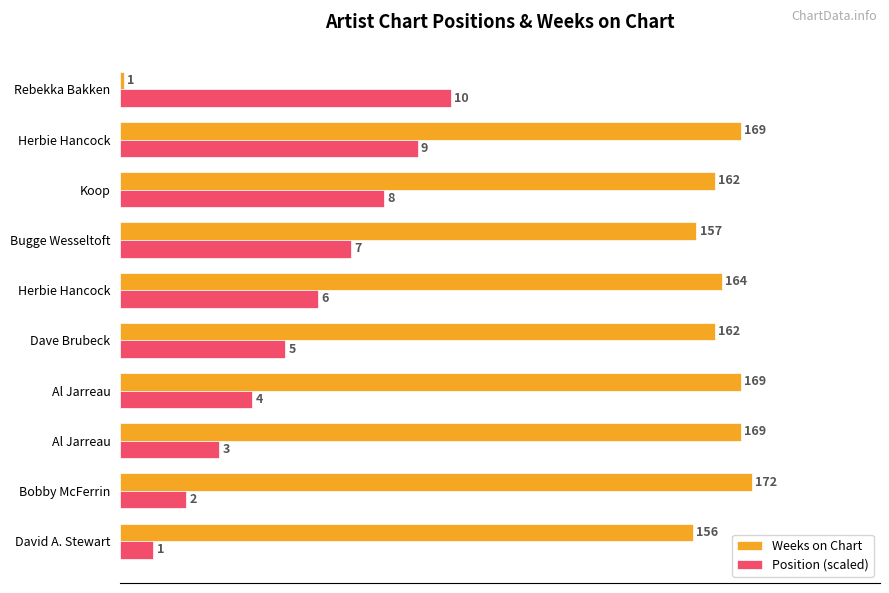

Are the bars horizontal?

Yes